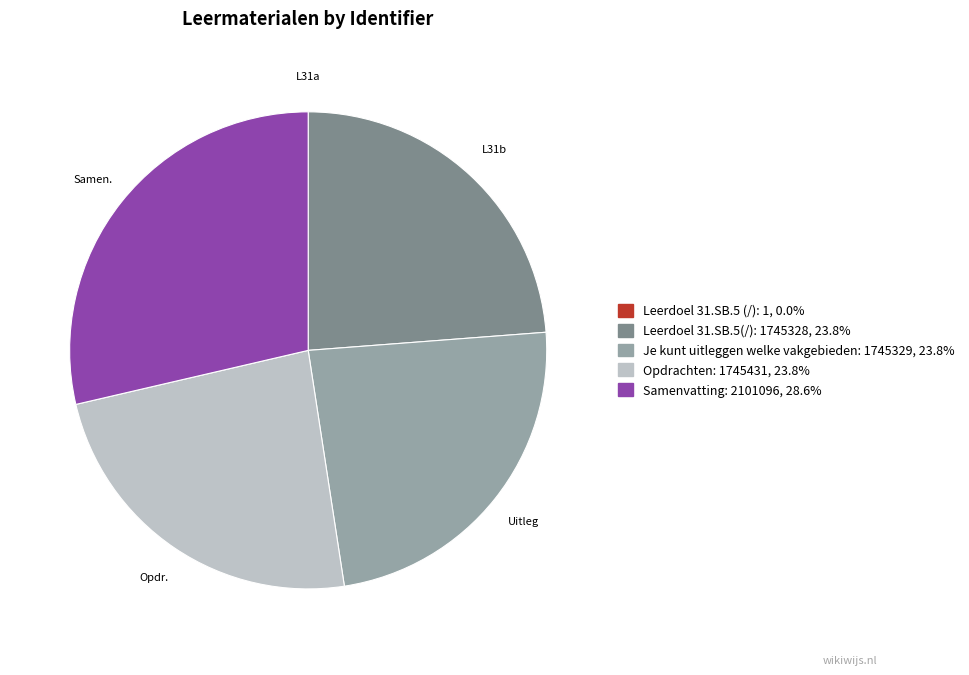

Is there a majority slice in this chart?

No